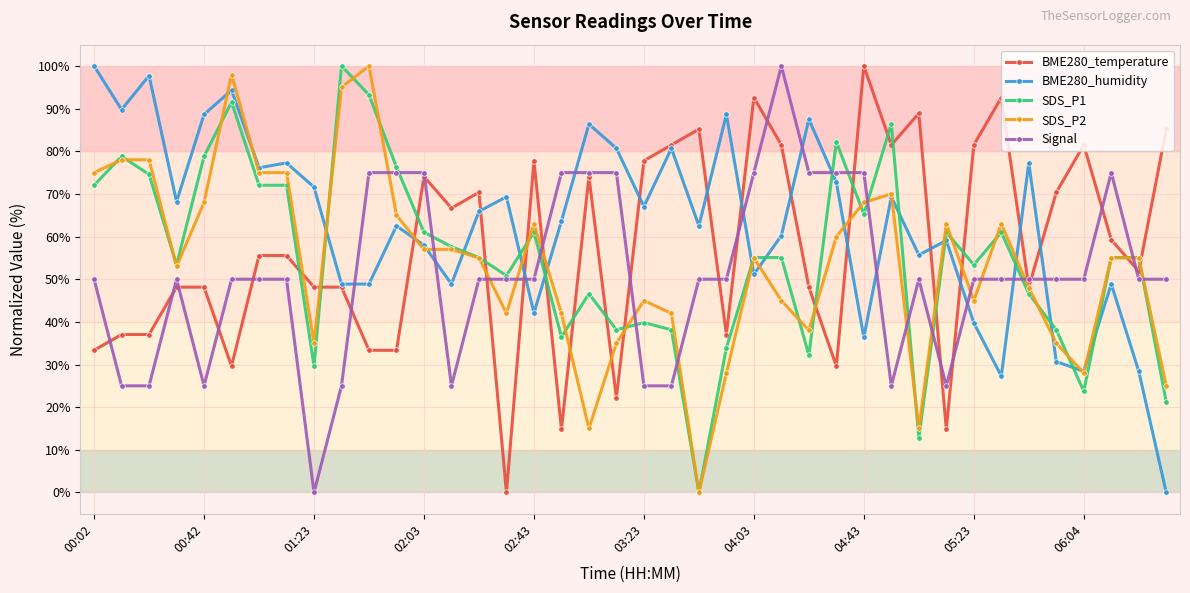

What is the value of the BME280_humidity point at the 29th from the left?

36.4